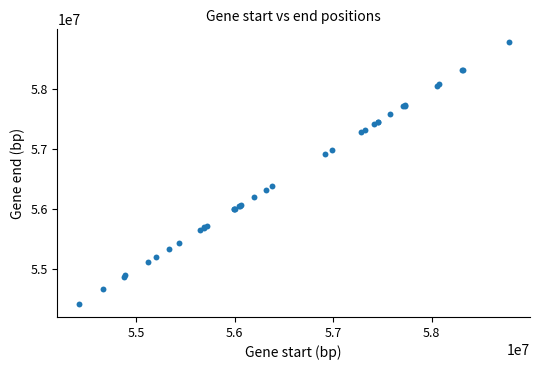

What Y value in the scatter plot is closest to 56600244?

56381000